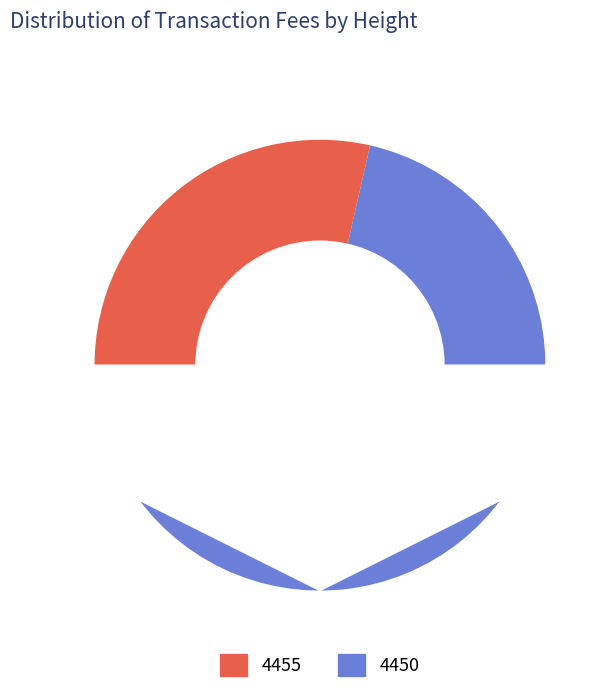

Which slice is the smallest?

4455